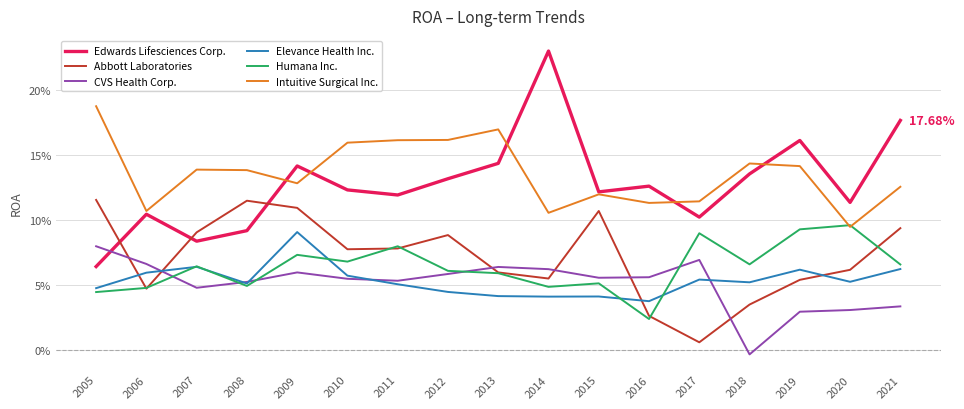

What are all the series names shown in the legend?

Edwards Lifesciences Corp., Abbott Laboratories, CVS Health Corp., Elevance Health Inc., Humana Inc., Intuitive Surgical Inc.